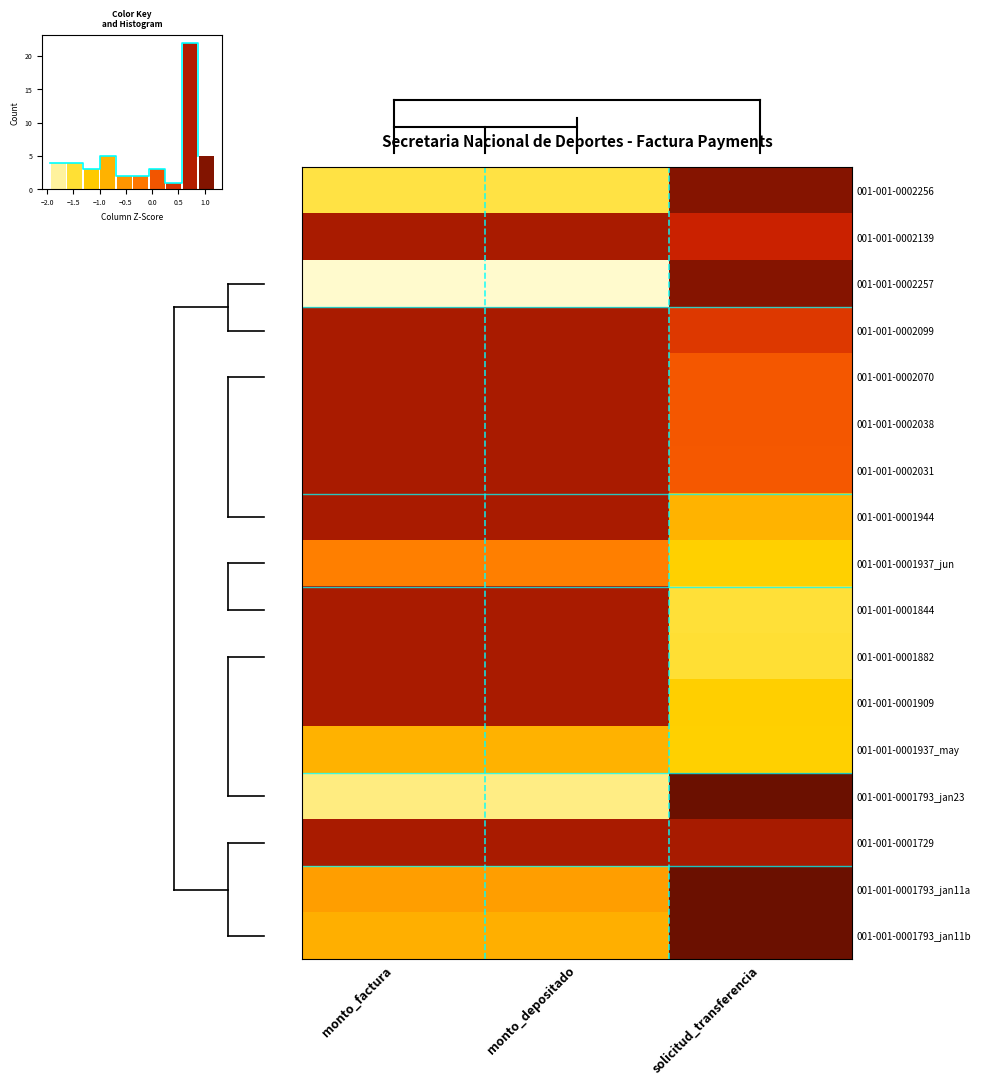

The 001-001-0002038 series shows 0.0 at solicitud_transferencia. True or false?

False